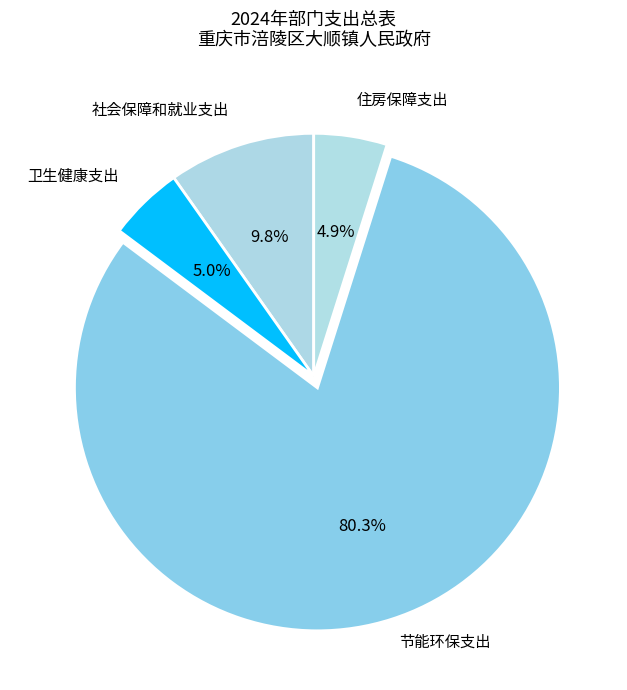

To the nearest percent, what is the average slice percentage?

25%